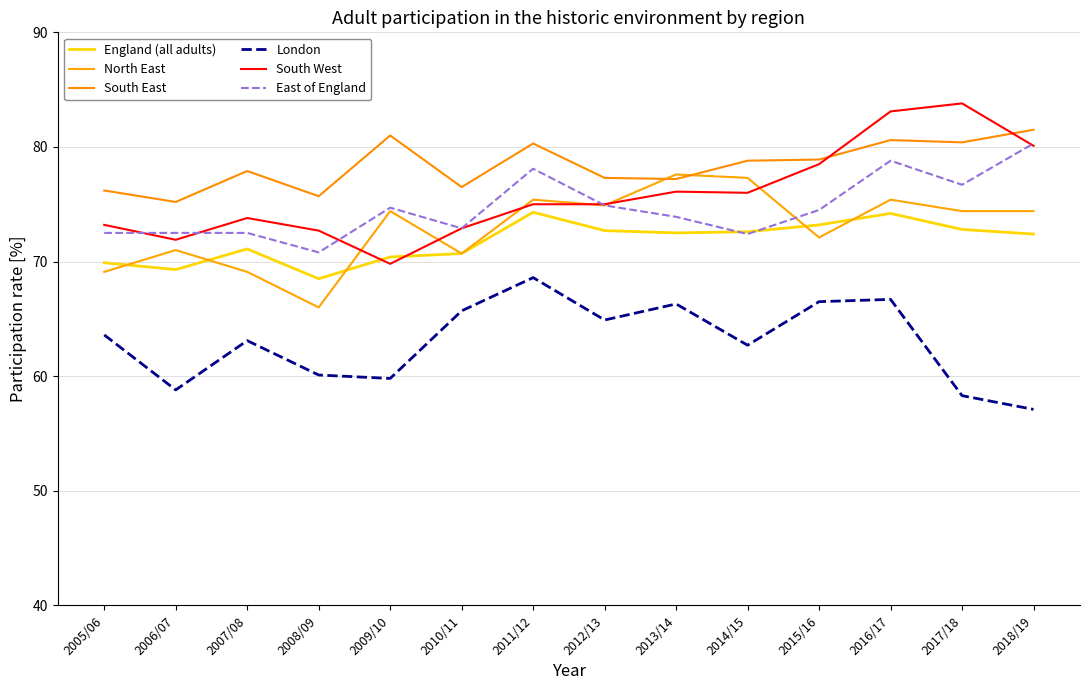

Reading right to left, transcribe all the data shown in this chart.

England (all adults): 72.4	72.8	74.2	73.2	72.6	72.5	72.7	74.3	70.7	70.4	68.5	71.1	69.3	69.9
North East: 74.4	74.4	75.4	72.1	77.3	77.6	74.9	75.4	70.7	74.4	66.0	69.1	71.0	69.1
South East: 81.5	80.4	80.6	78.9	78.8	77.2	77.3	80.3	76.5	81.0	75.7	77.9	75.2	76.2
London: 57.1	58.3	66.7	66.5	62.7	66.3	64.9	68.6	65.7	59.8	60.1	63.1	58.8	63.6
South West: 80.1	83.8	83.1	78.5	76.0	76.1	75.0	75.0	72.9	69.8	72.7	73.8	71.9	73.2
East of England: 80.3	76.7	78.8	74.5	72.4	73.9	74.9	78.1	72.9	74.7	70.8	72.5	72.5	72.5